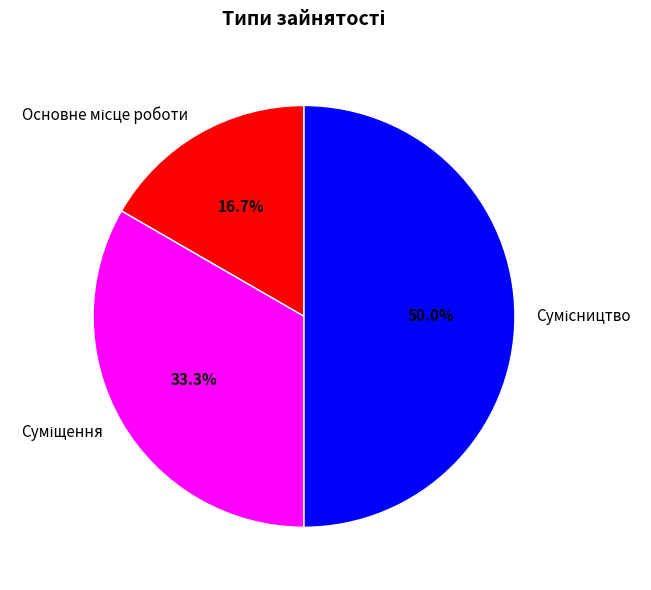

What is the ratio of the value at Сумісництво to the value at Суміщення?

1.5